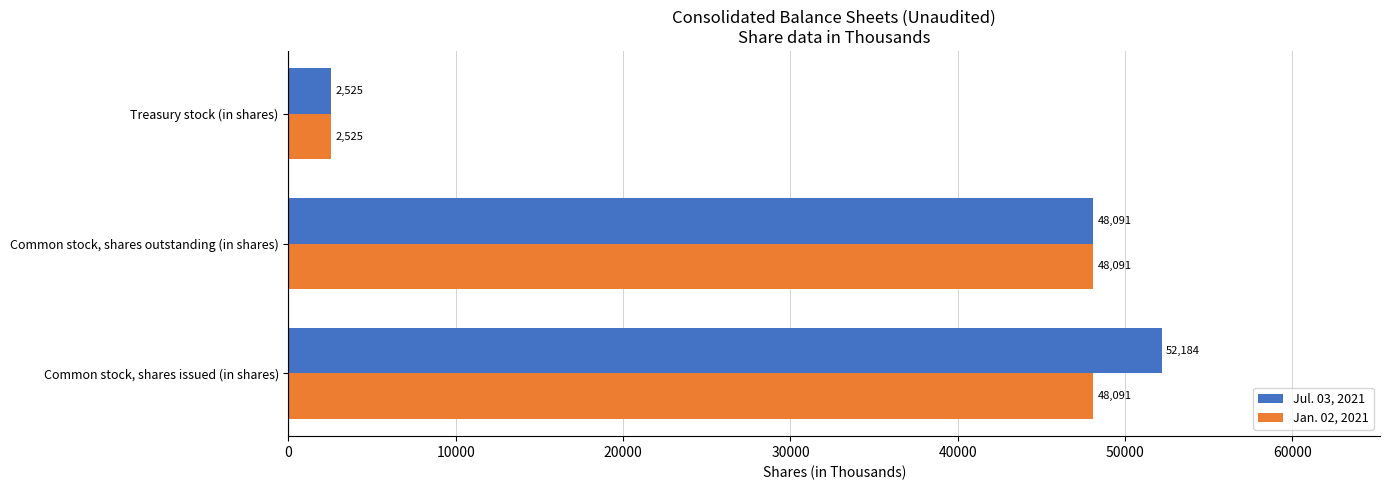

What is the difference between the second highest and minimum values in the Jan. 02, 2021 series?

45566